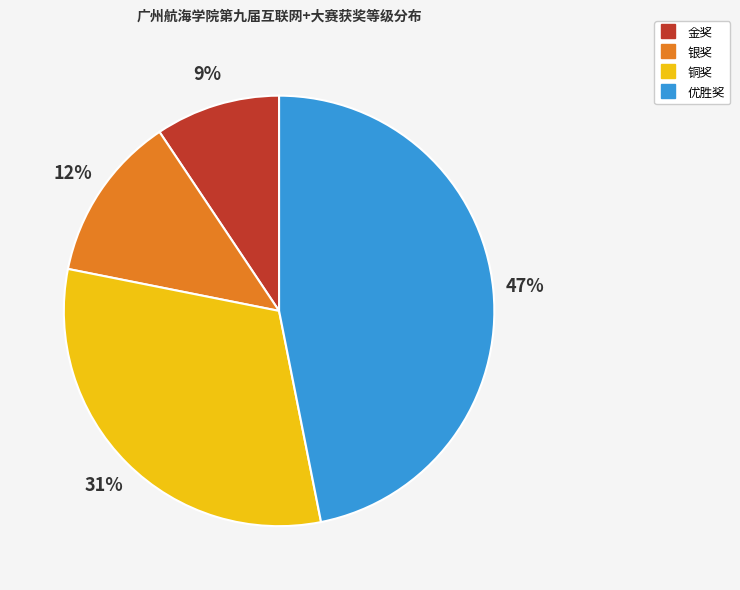

Is the sum of 优胜奖 and 铜奖 greater than half?

Yes